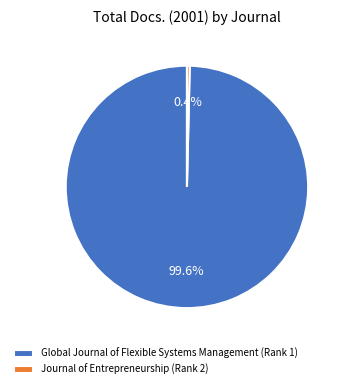

How many slices are in this pie chart?

2